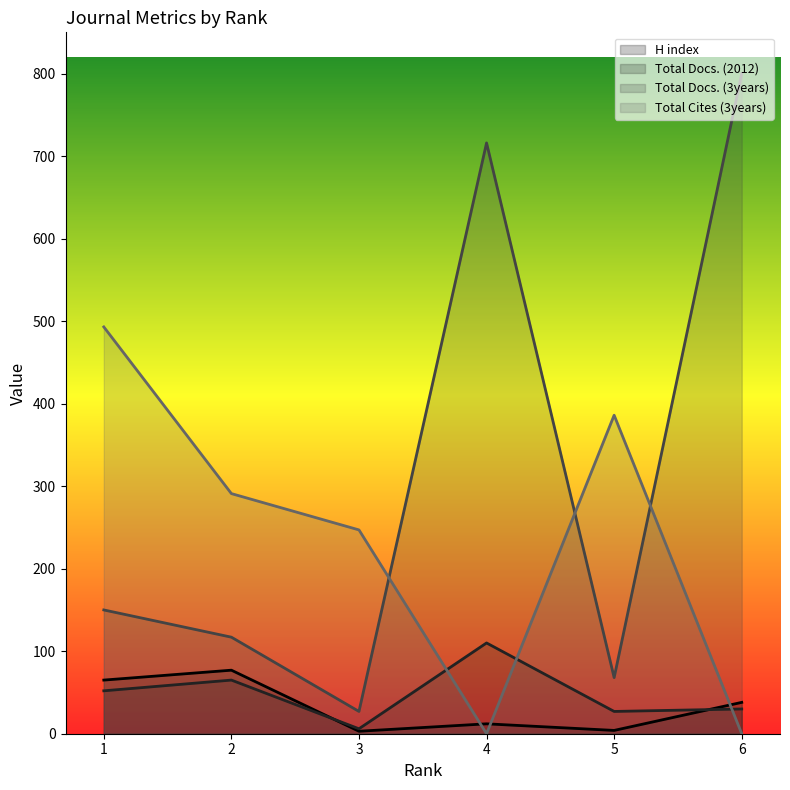

Which label corresponds to the smallest value in the chart?

4